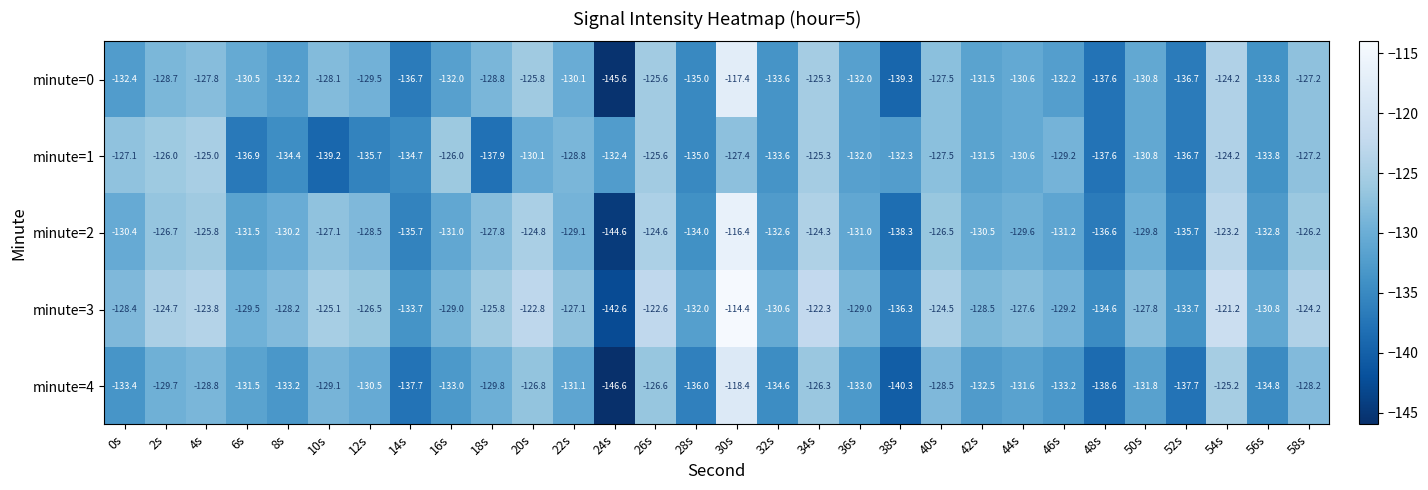

What is the maximum value shown in the chart?

-114.4